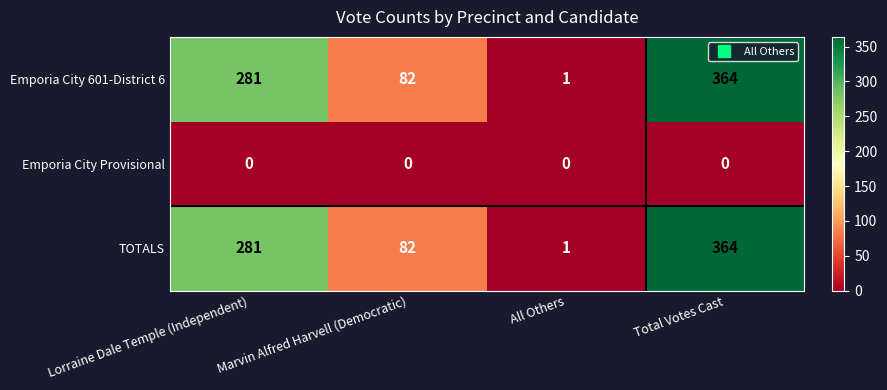

Count the Emporia City 601-District 6 values in the range 82 to 364.

3